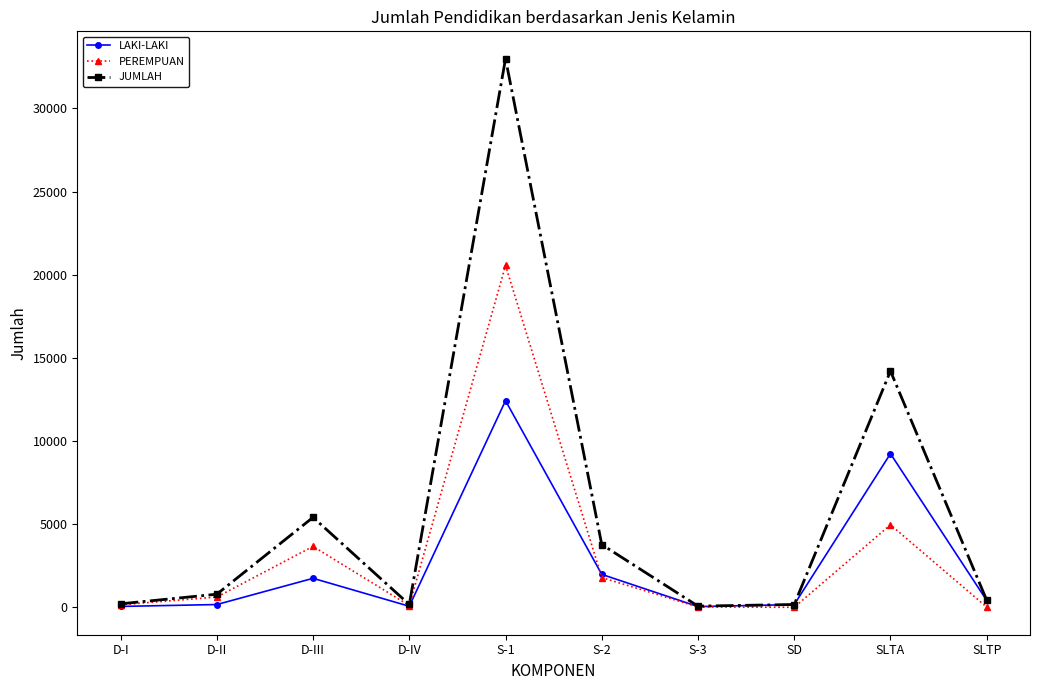

At which category is the sum across all series the highest?

S-1